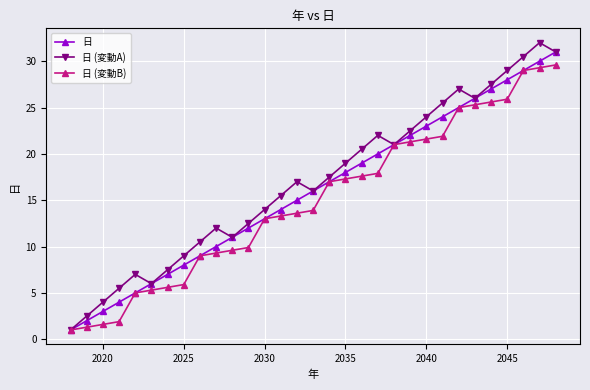

What is the smallest value displayed?

1.0